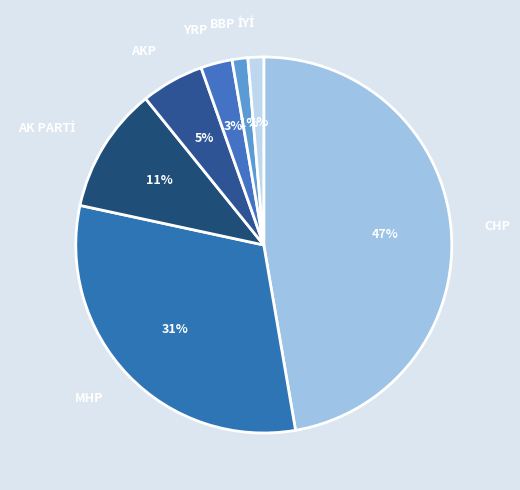

What percentage is the CHP slice, to the nearest percent?

47%